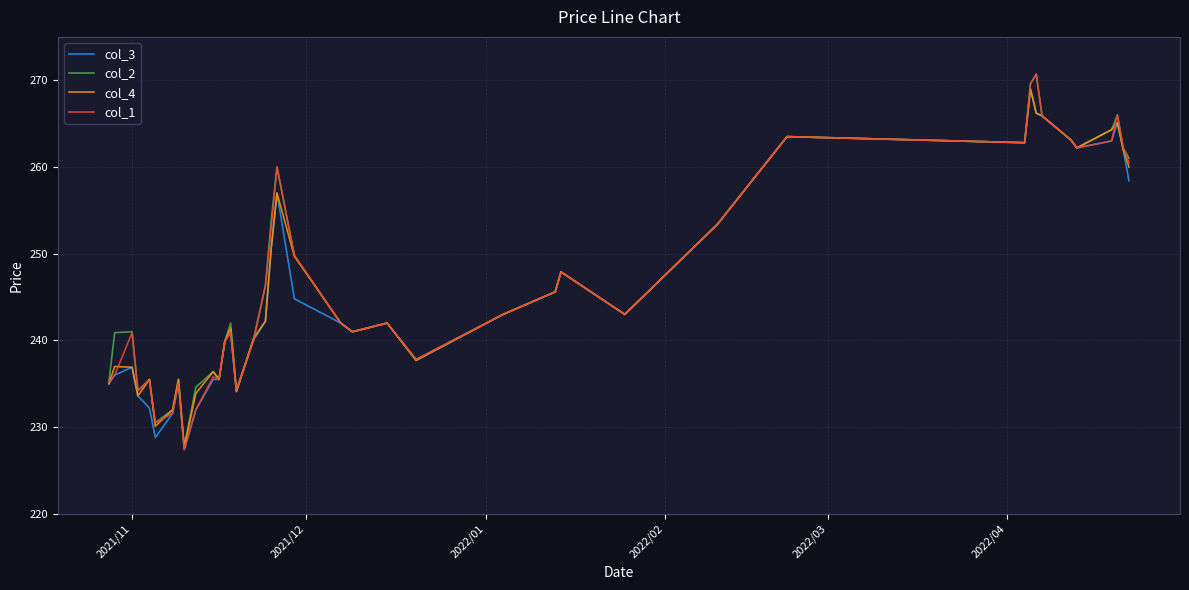

What is the maximum value shown in the chart?

270.7